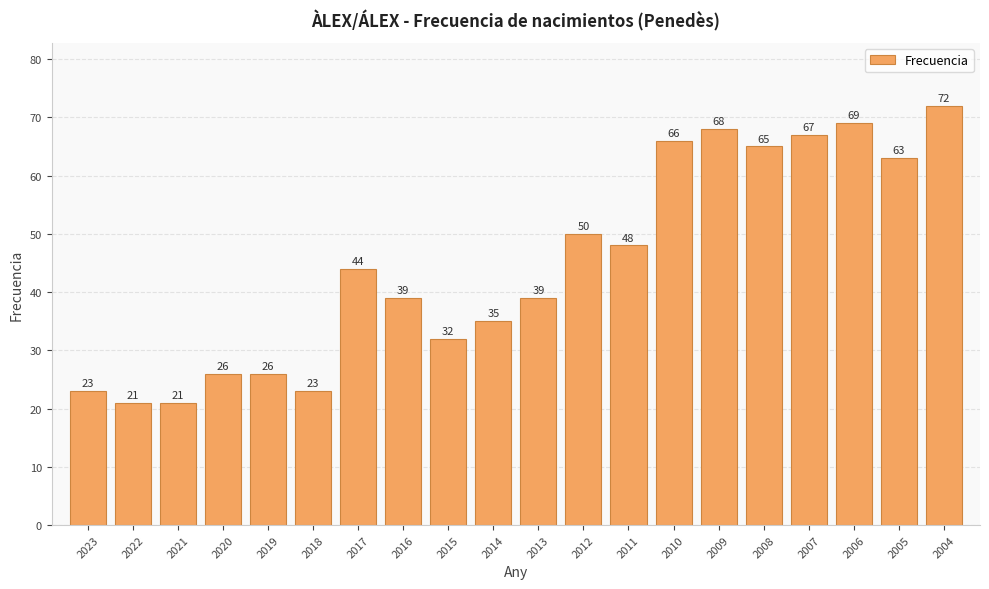

What is the approximate value at 2021?

21